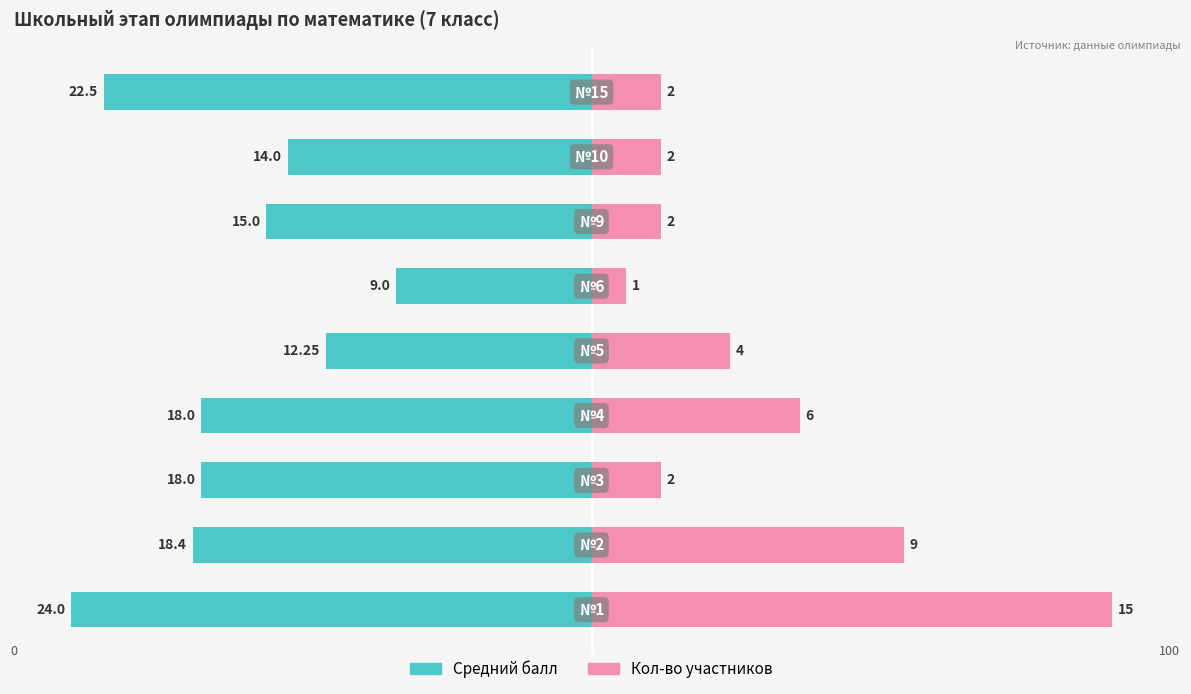

True or false: Средний балл has a value of -137.4 at 8.

False